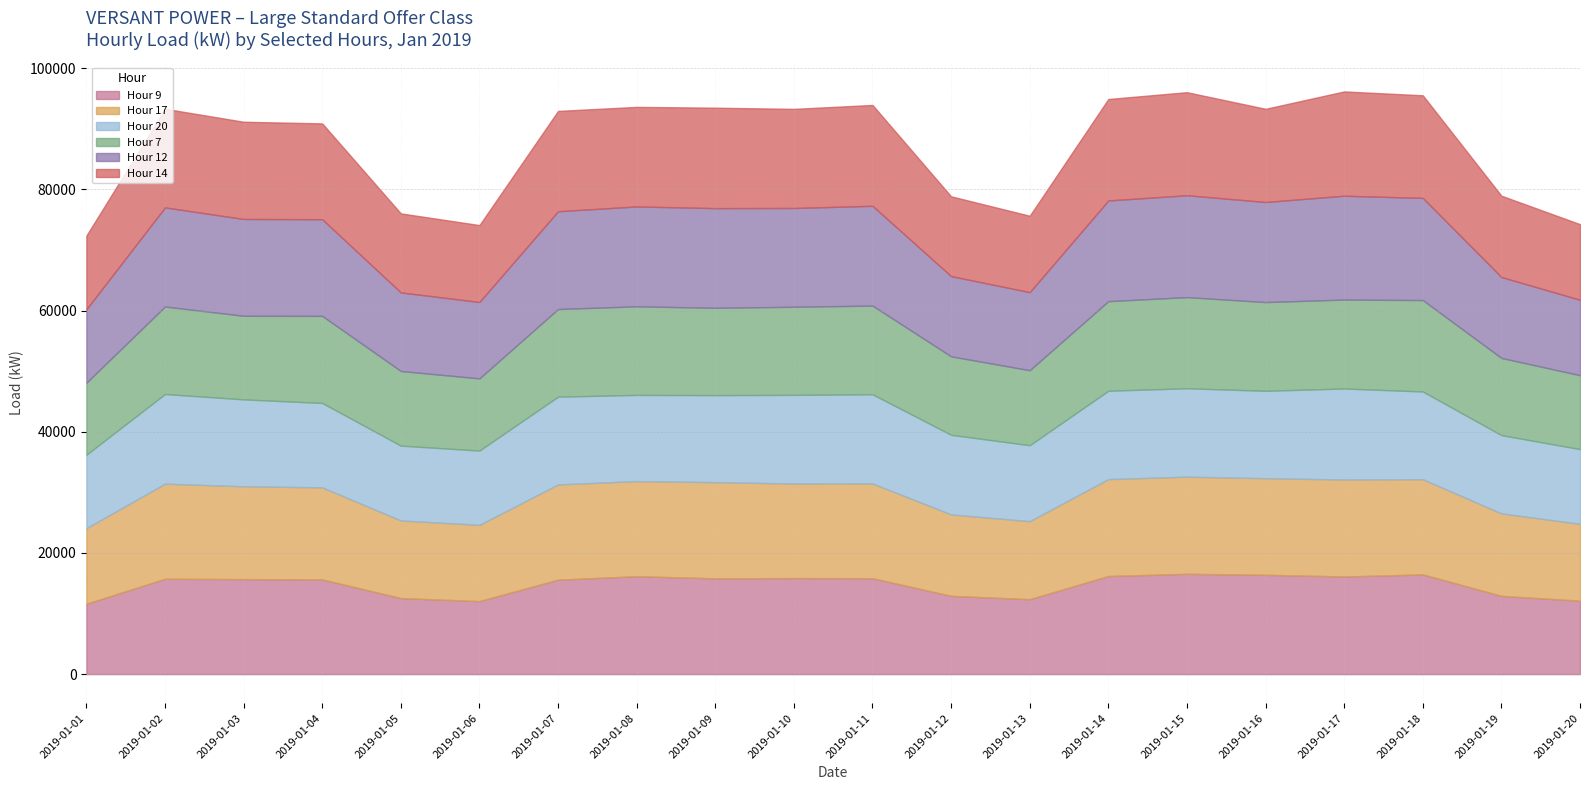

Does the chart have visible grid lines?

Yes